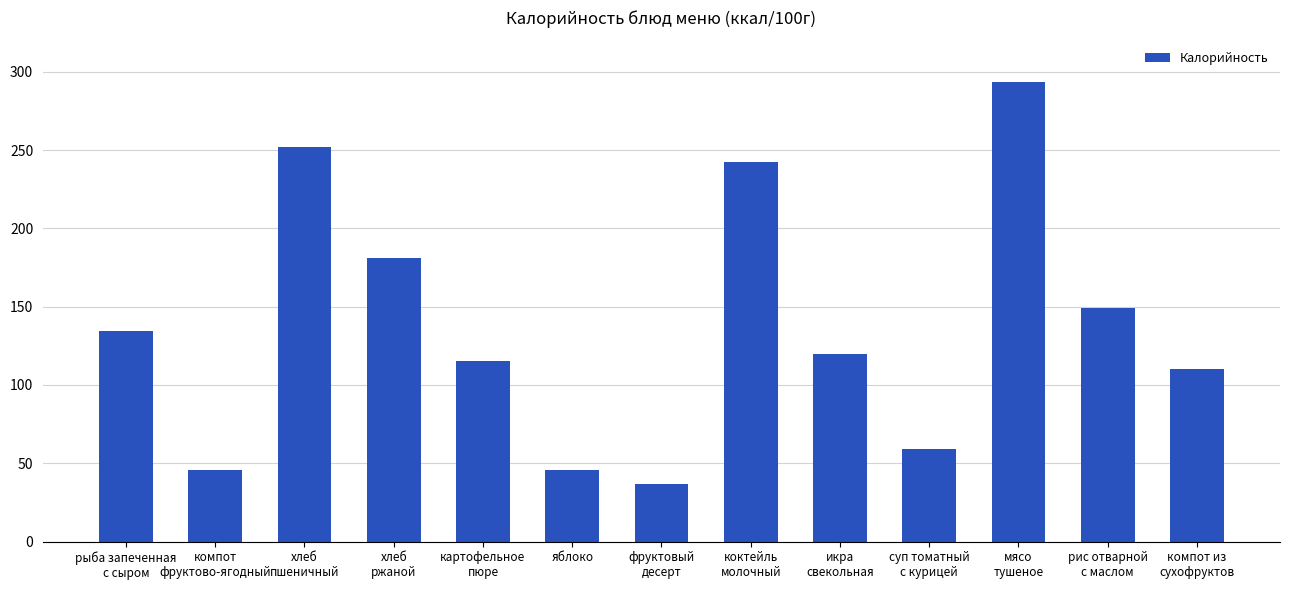

What value does the data have at мясо
тушеное?

293.5